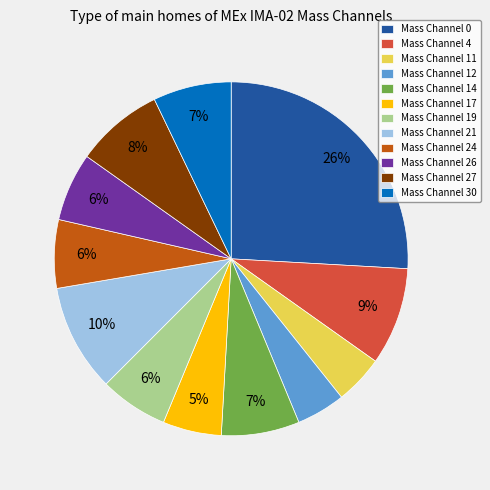

What percentage is the Mass Channel 11 slice, to the nearest percent?

4%